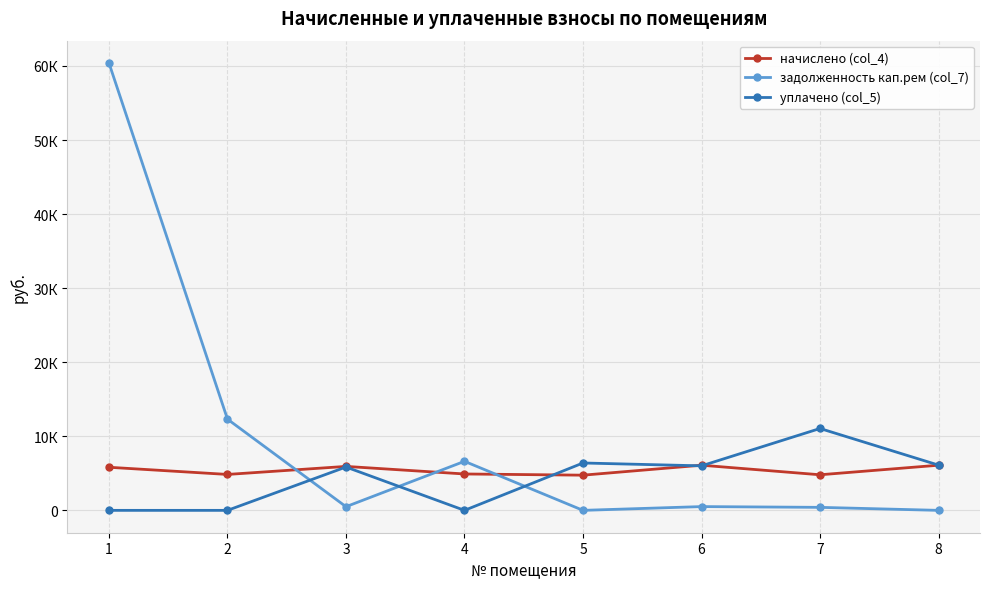

Between 7 and 8, which series saw the biggest shift?

уплачено (col_5)